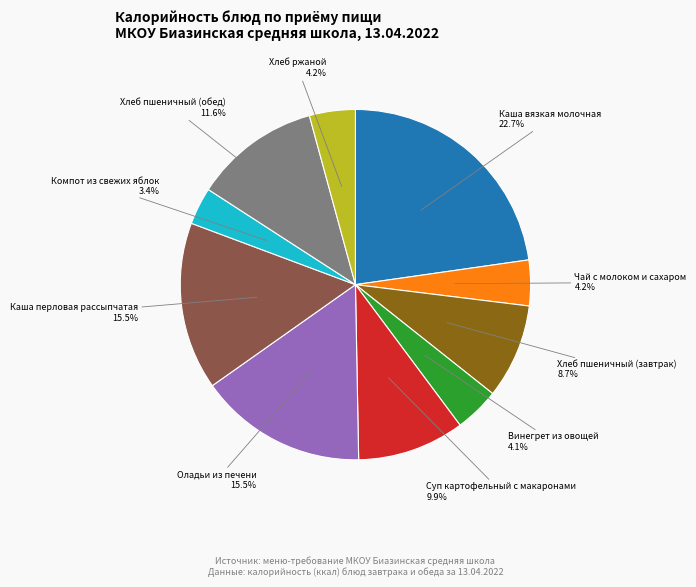

Is there a majority slice in this chart?

No